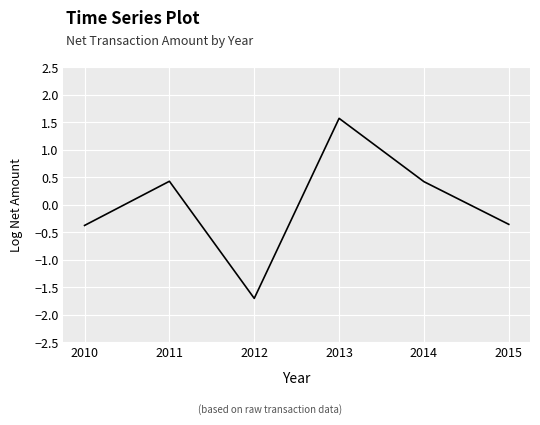

What is the difference between the maximum and minimum values?

3.3